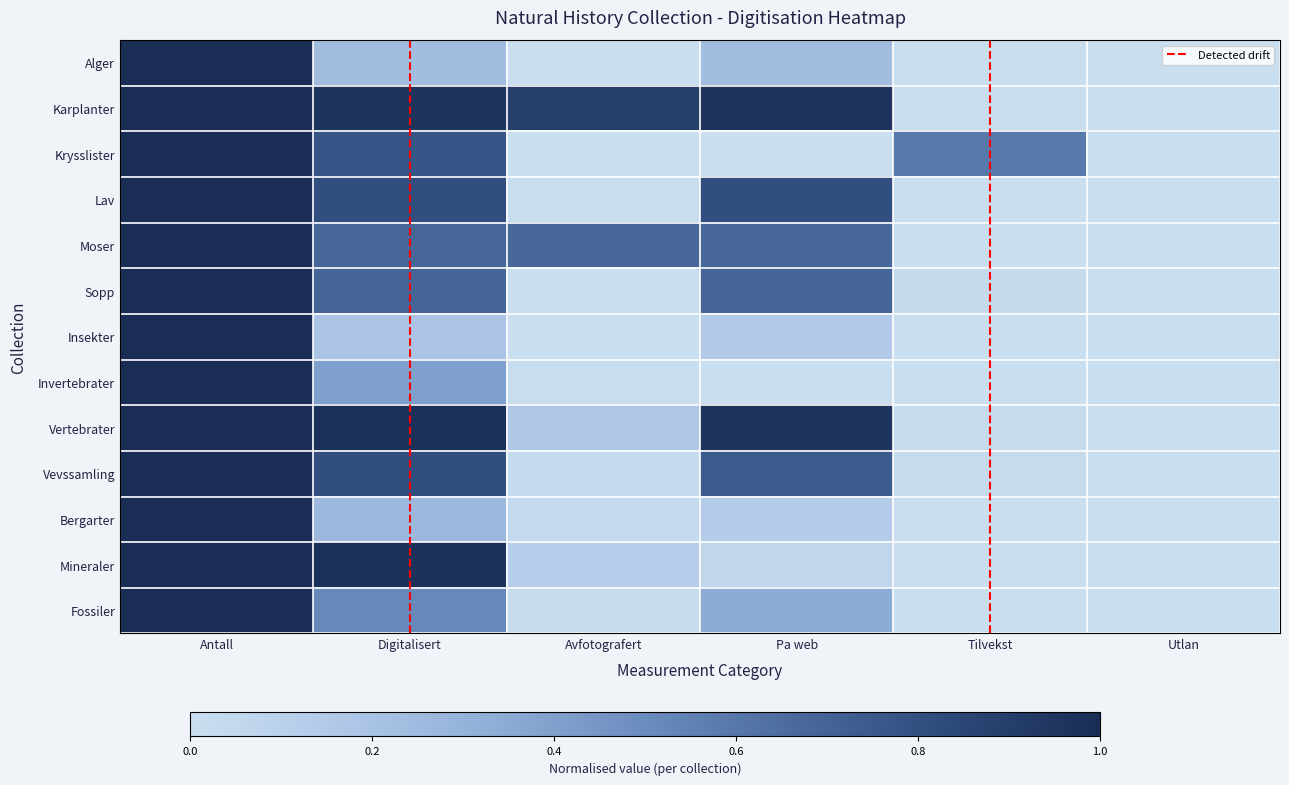

Which has a higher value, Avfotografert or Digitalisert?

Digitalisert